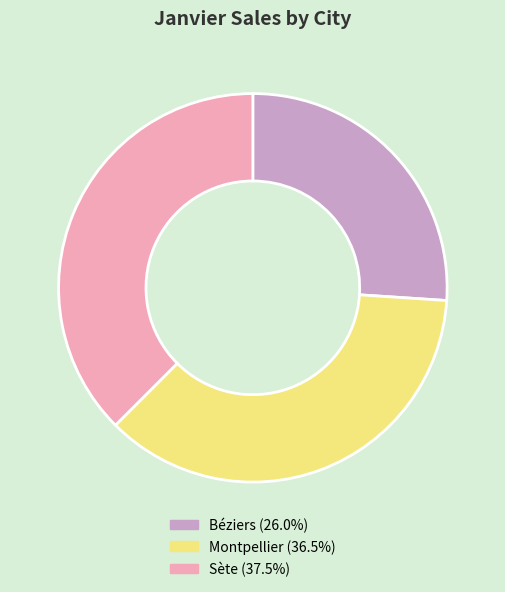

Does any single category account for the majority?

No